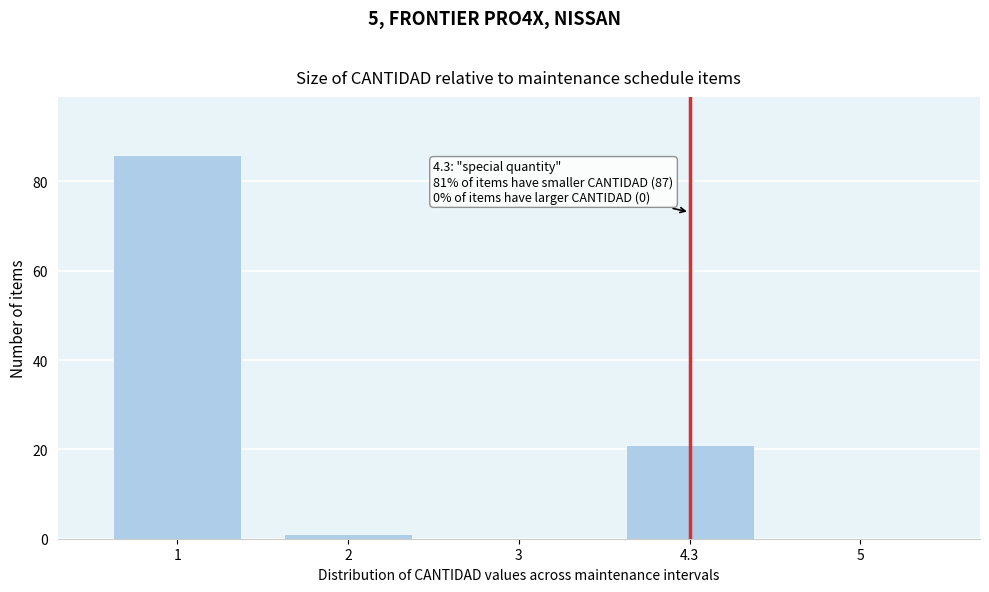

Reading left to right, transcribe all the data shown in this chart.

1=86	2=1	3=0	4.3=21	5=0